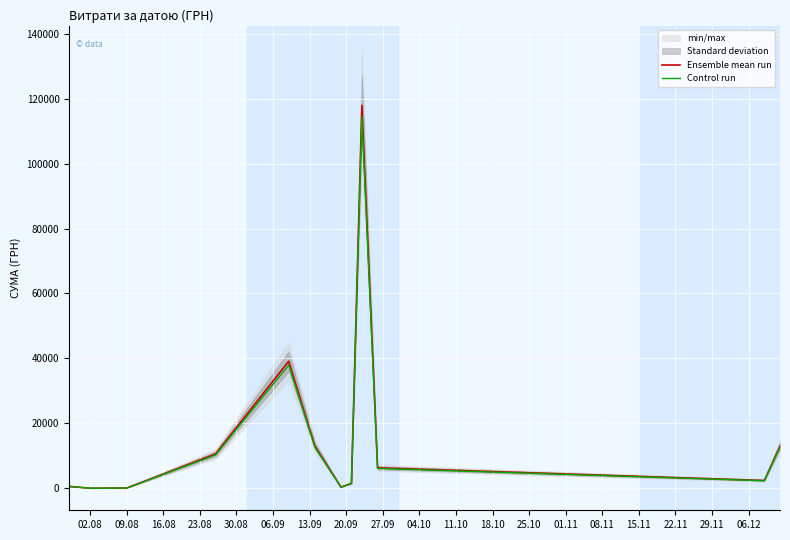

How many interior local valleys does the Ensemble mean run series have?

3